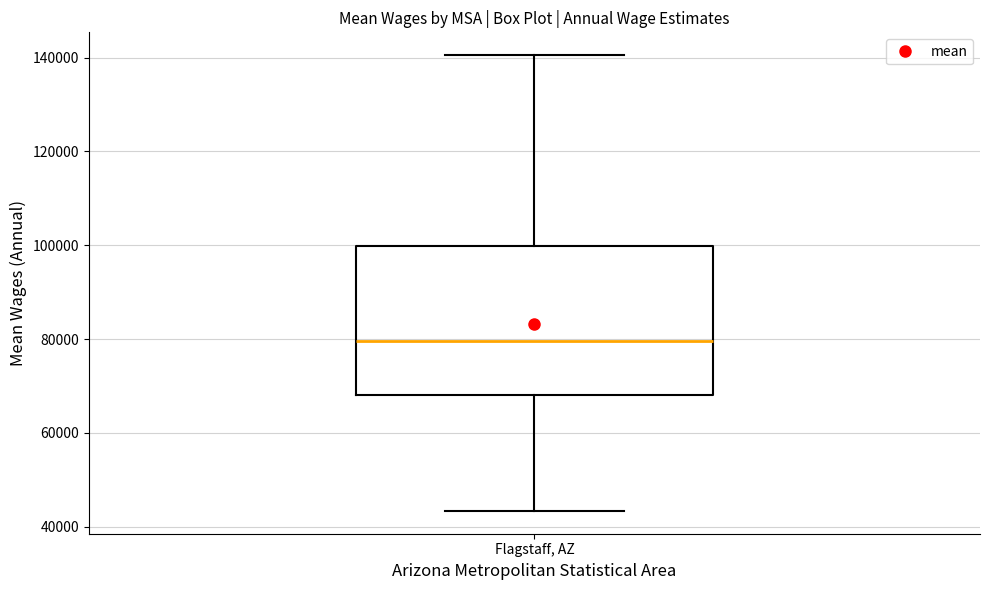

Read this box plot against the y-axis: the position of the median line, the range covered by the box, and the ends of both whiskers. The values are not printed on the chart, so give them approximately, as read against the axis.

median 80000, box 68000 to 100000, whiskers 44000 to 140000